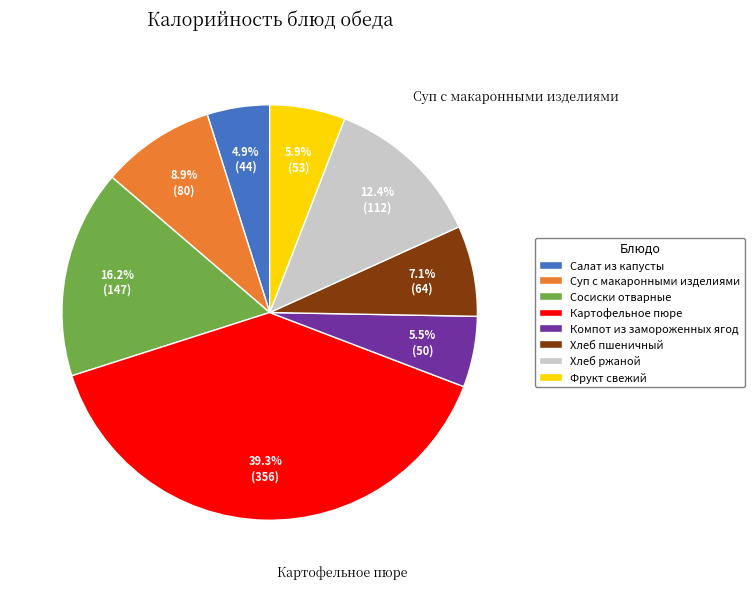

What is the total percentage of Фрукт свежий and Картофельное пюре?

45.1%